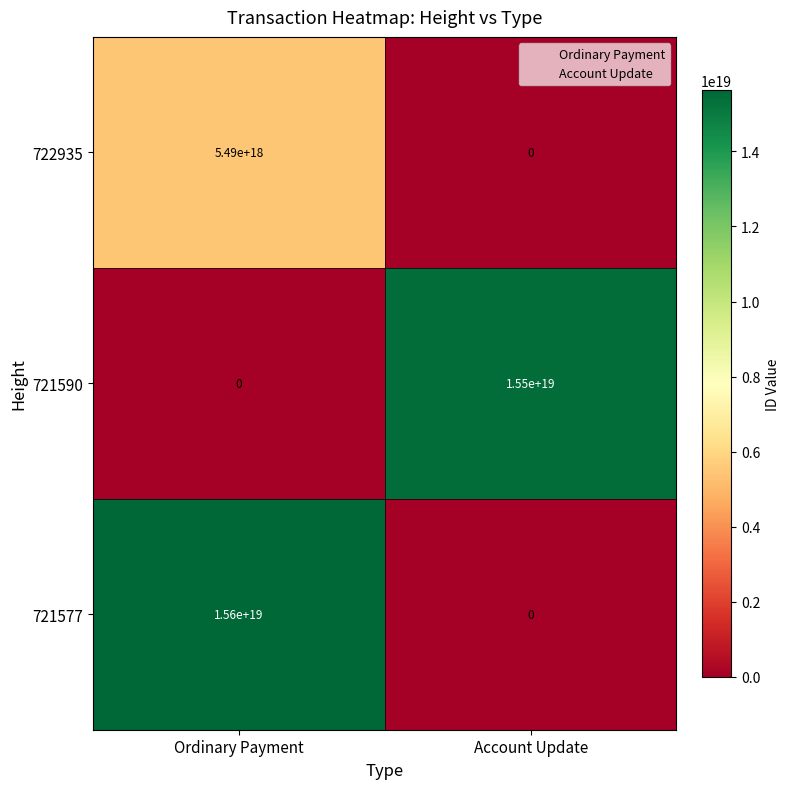

Is it true that 721577 equals 0 at Account Update?

True